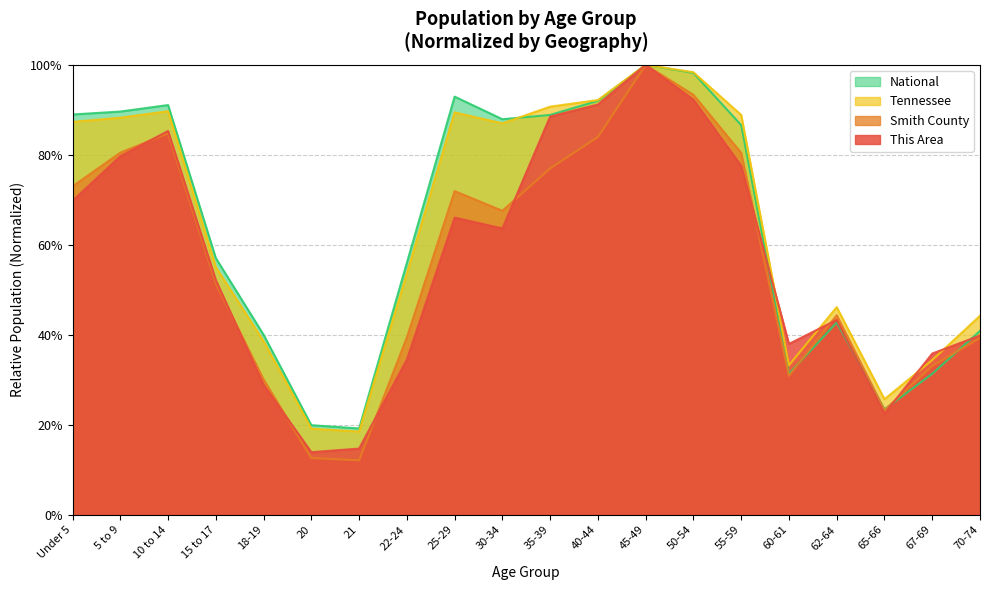

List the series in order of their peak value, lowest first.

This Area, Smith County, Tennessee, National